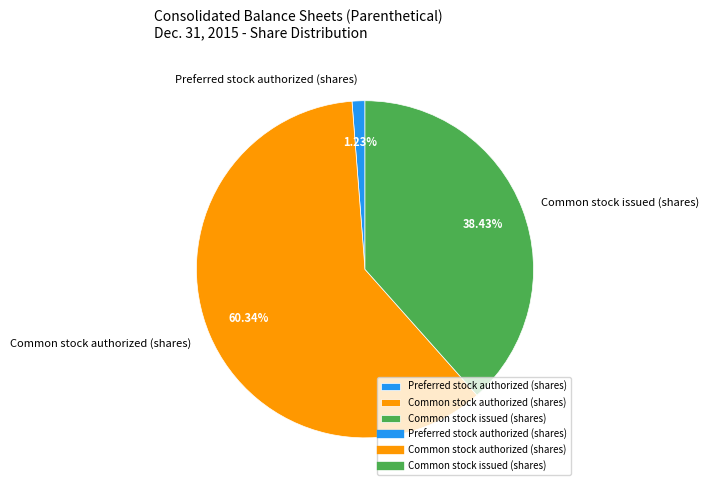

Do Common stock authorized (shares) and Common stock issued (shares) together represent more than half of the pie?

Yes